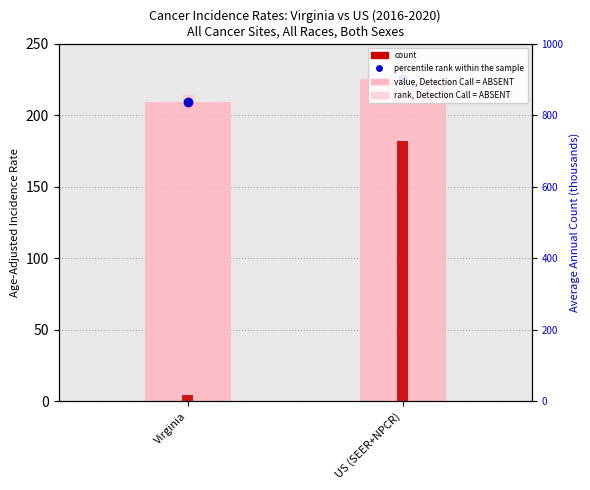

What is the smallest value displayed?

18.5